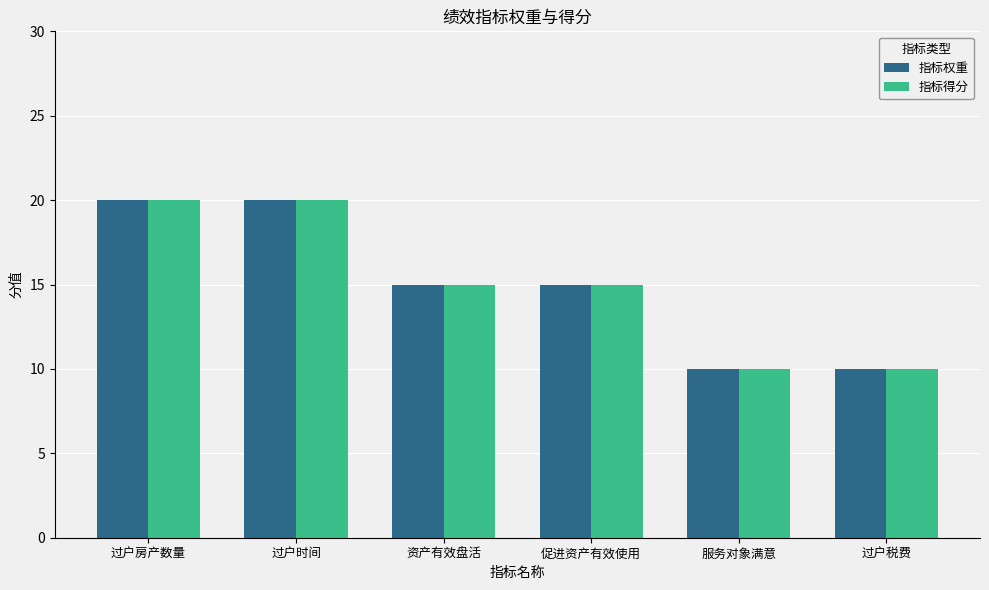

What is the maximum value for 指标得分?

20